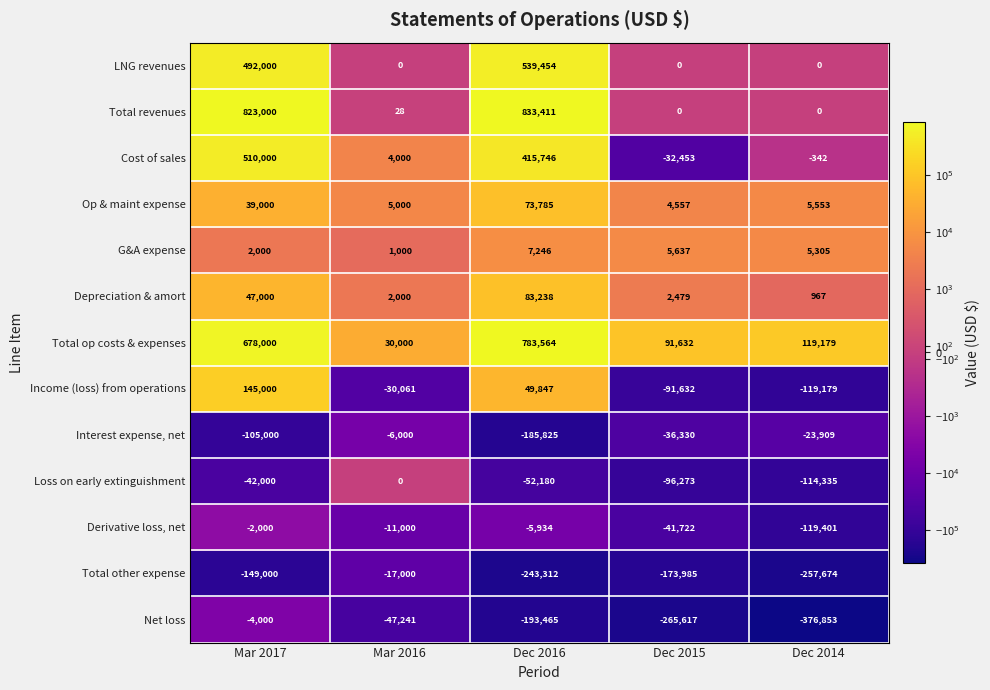

At which category does the chart reach its peak across all series?

Dec 2016